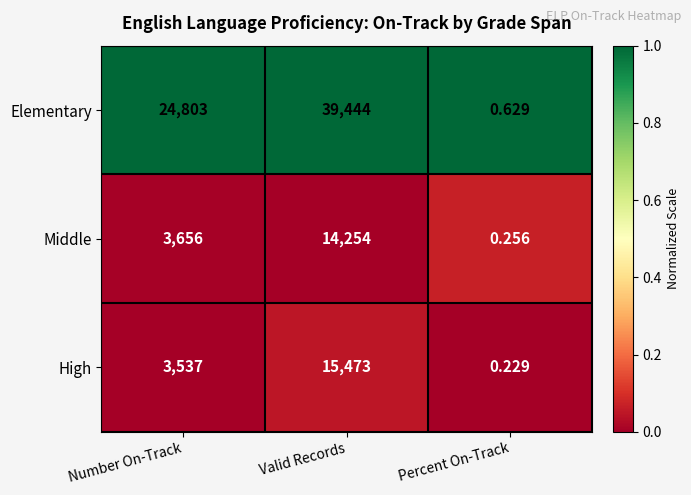

At which category is the sum across all series the highest?

Valid Records